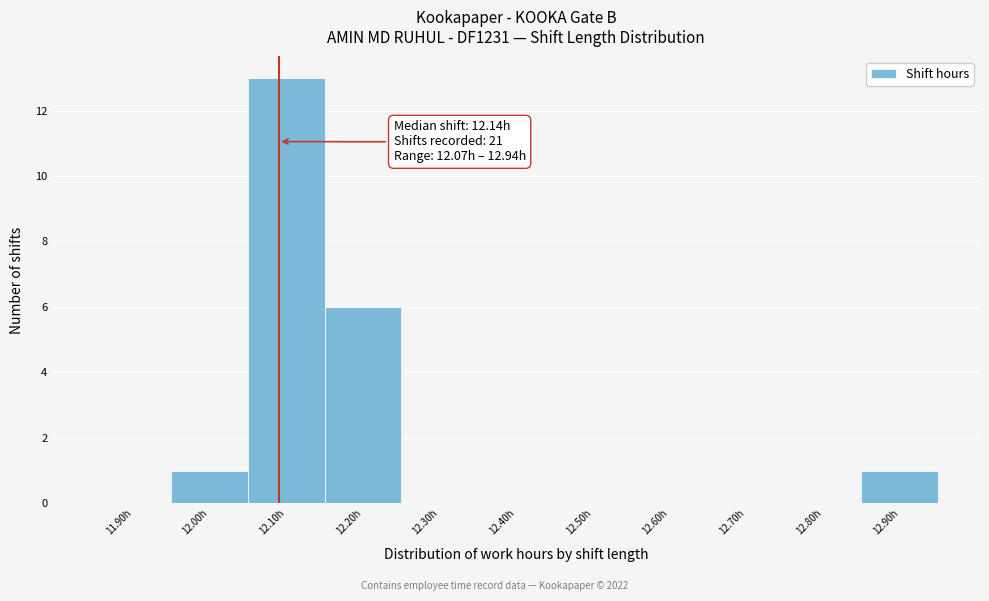

Reading right to left, list all the values displayed in this chart.

12.90h=1	12.80h=0	12.70h=0	12.60h=0	12.50h=0	12.40h=0	12.30h=0	12.20h=6	12.10h=13	12.00h=1	11.90h=0